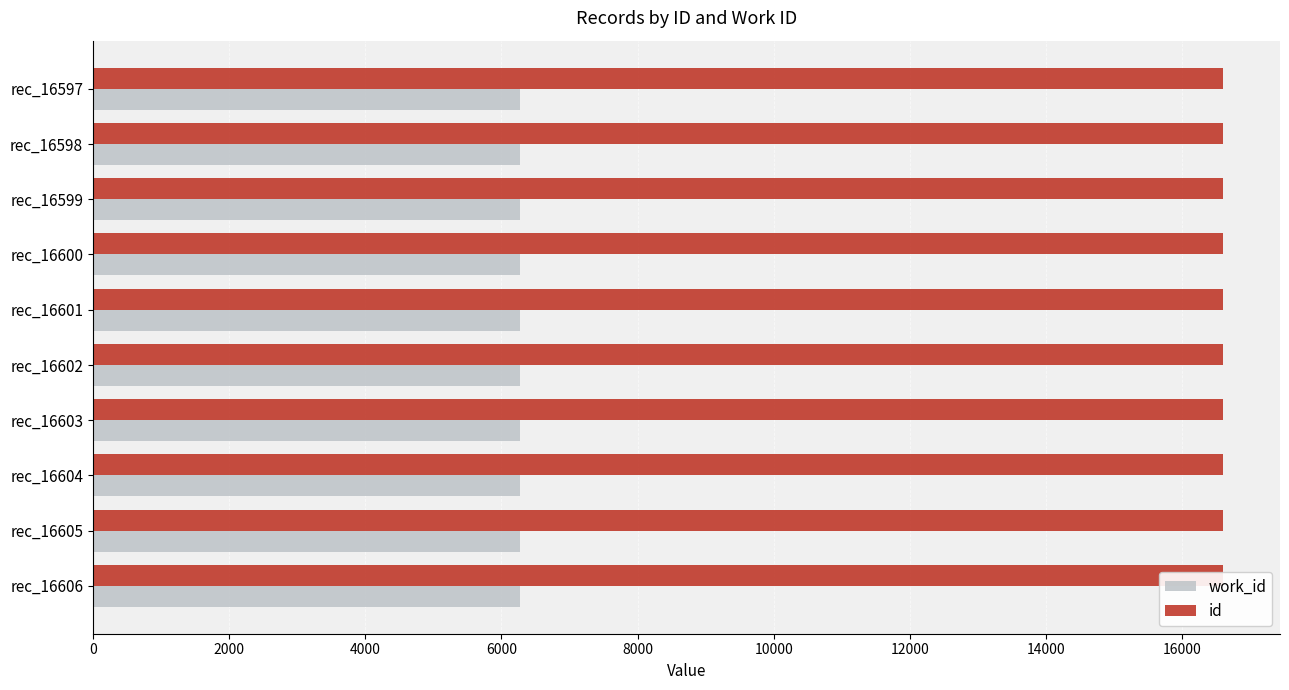

Reading right to left, list all the values displayed in this chart.

work_id: 0.4	0.4	0.4	0.4	0.4	0.4	0.4	0.4	0.4	0.4
id: 16606.0	16605.0	16604.0	16603.0	16602.0	16601.0	16600.0	16599.0	16598.0	16597.0